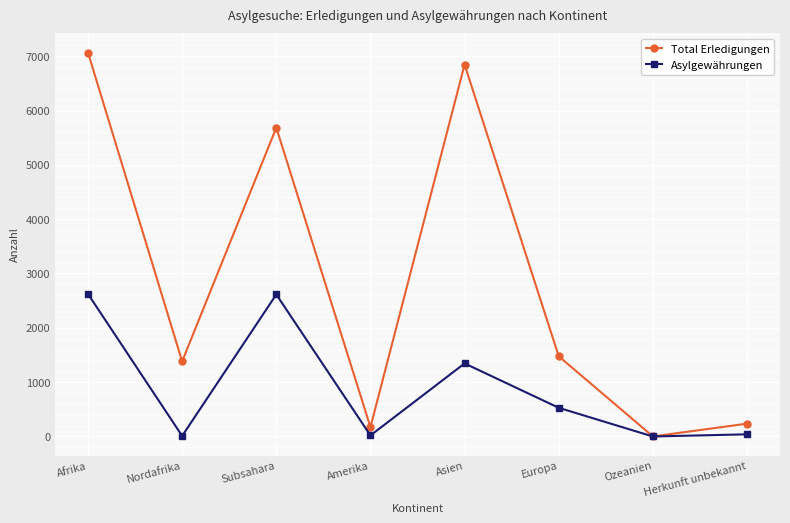

What are all the series names shown in the legend?

Total Erledigungen, Asylgewährungen